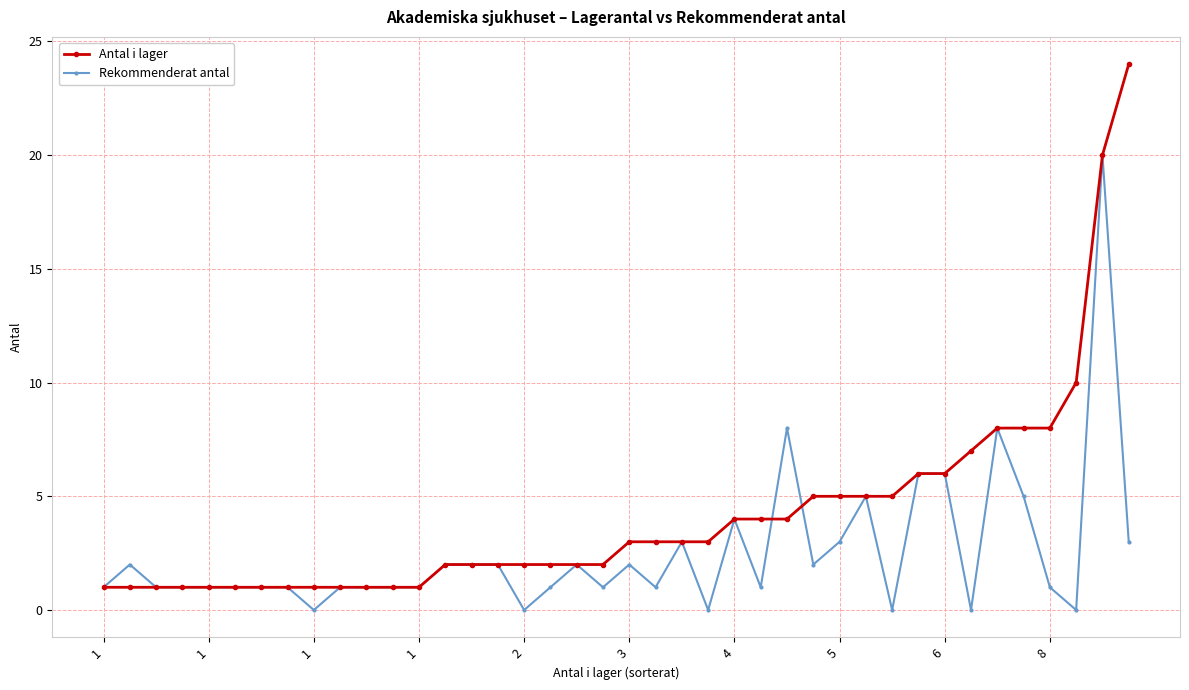

List the series in order of their overall mean, lowest first.

Rekommenderat antal, Antal i lager